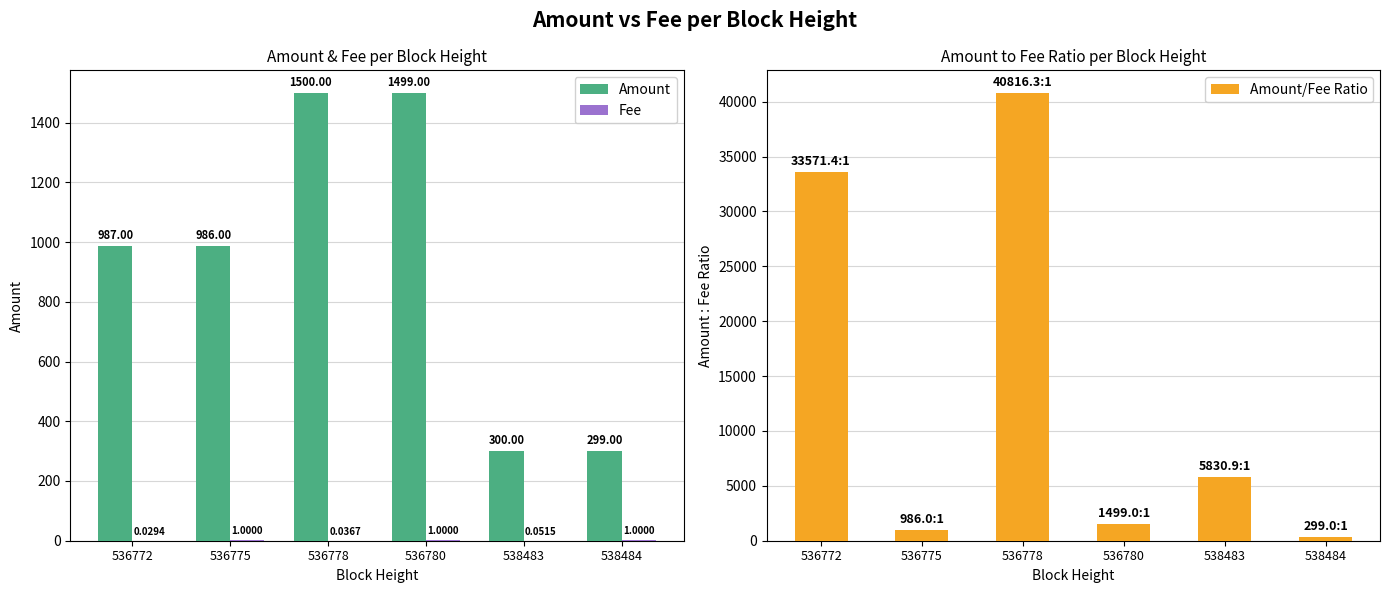

Is it true that Amount/Fee Ratio equals 1499.0 at 536780?

True